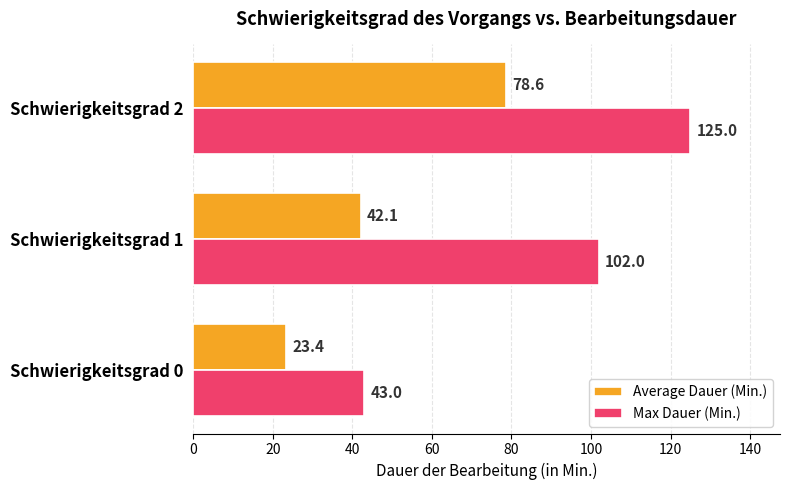

List the series in order of their overall mean, highest first.

Max Dauer (Min.), Average Dauer (Min.)